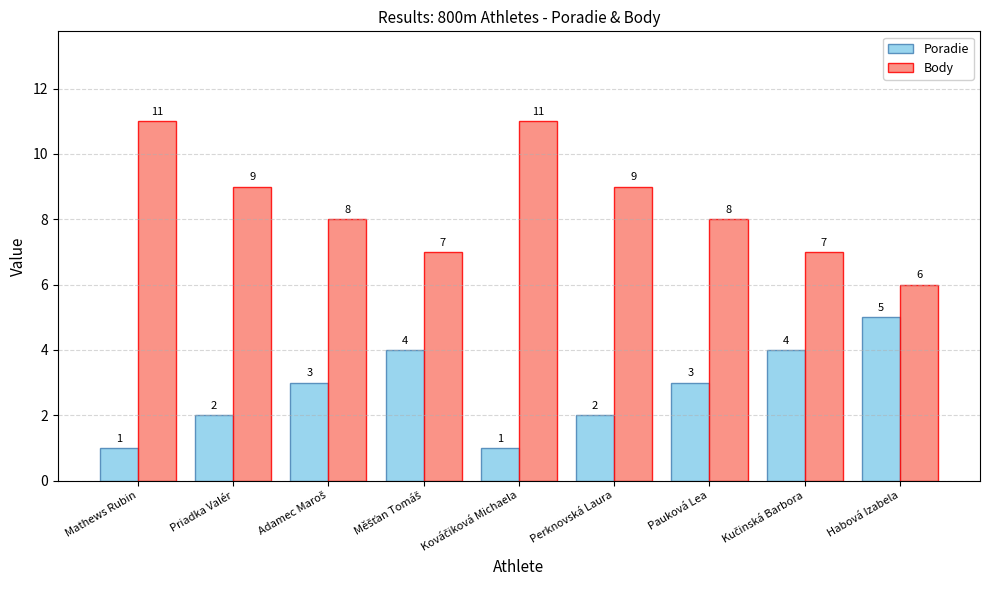

What is the label of the 7th bar from the left?

Pauková Lea